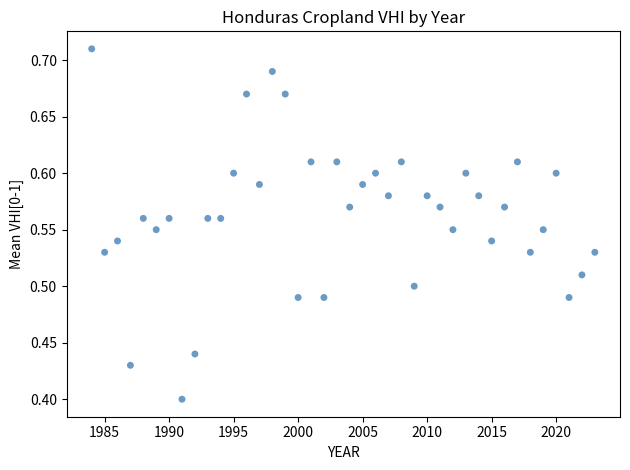

What is the range of X values (max minus min)?

39.0